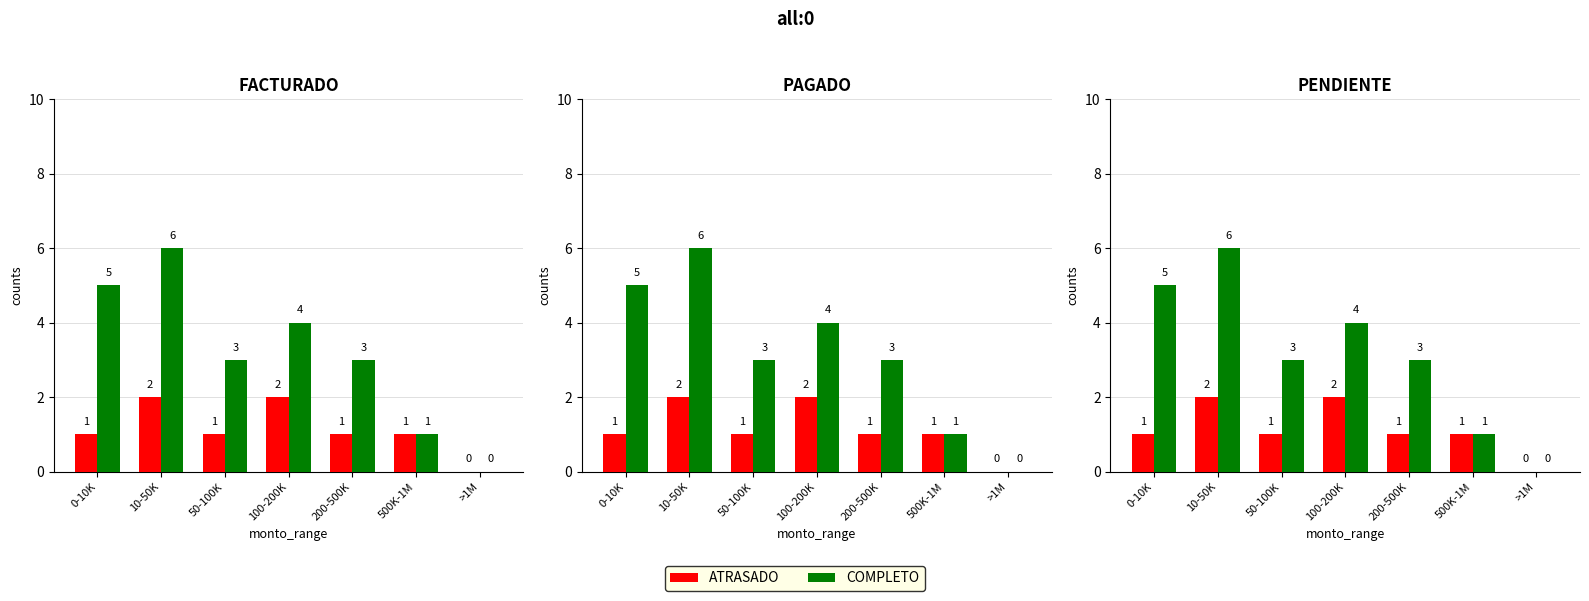

What is the difference between the COMPLETO values at 100-200K and 200-500K?

1